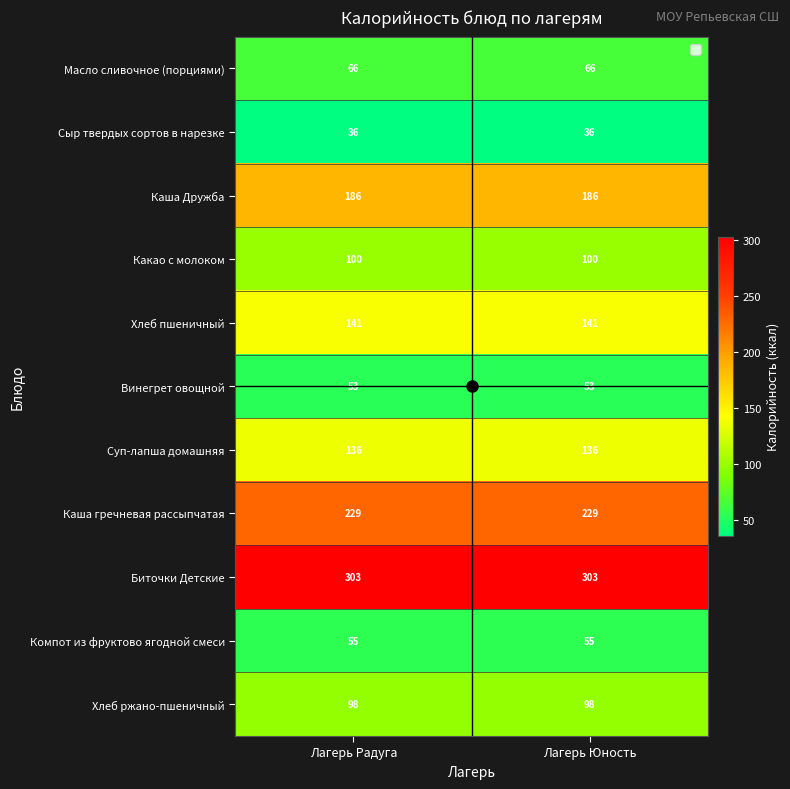

At how many categories does at least one series exceed 186?

2